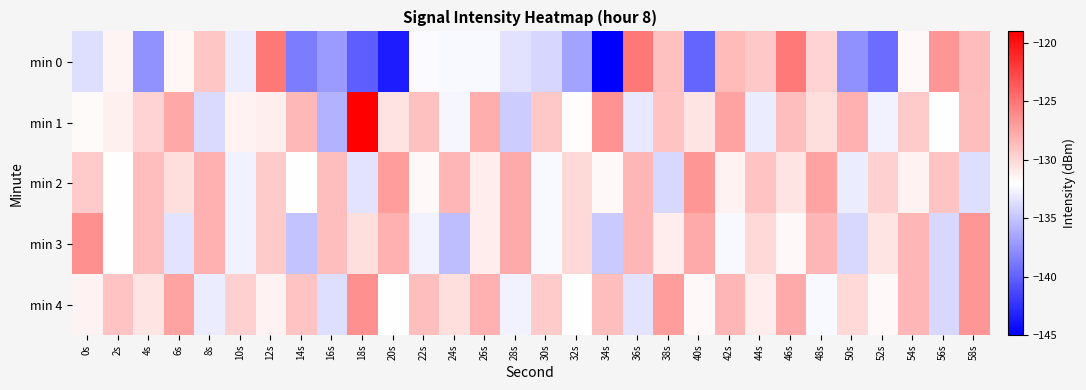

At which category is the sum across all series the highest?

46s